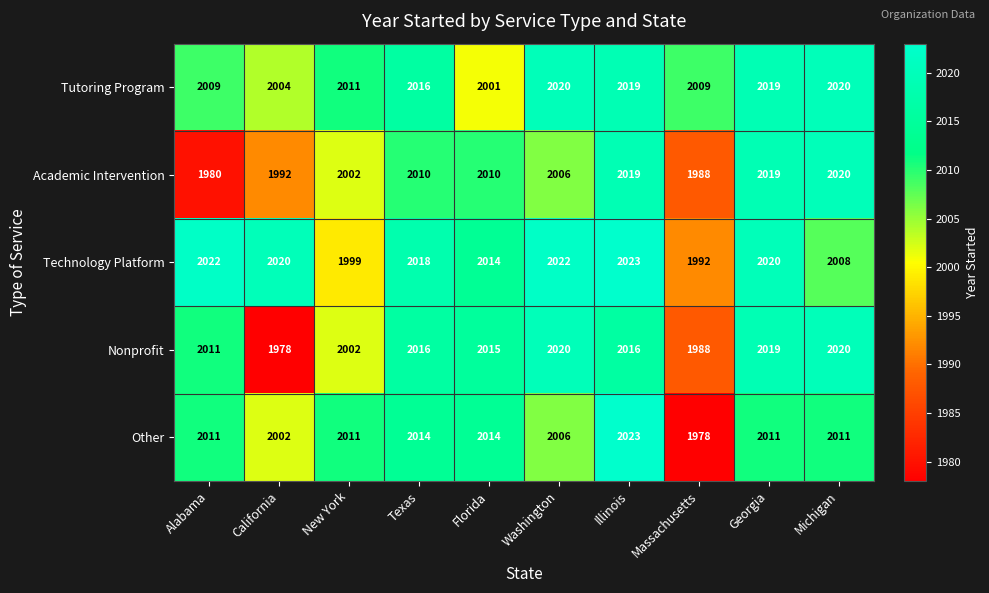

What is the difference between the highest and lowest values at Massachusetts?

31